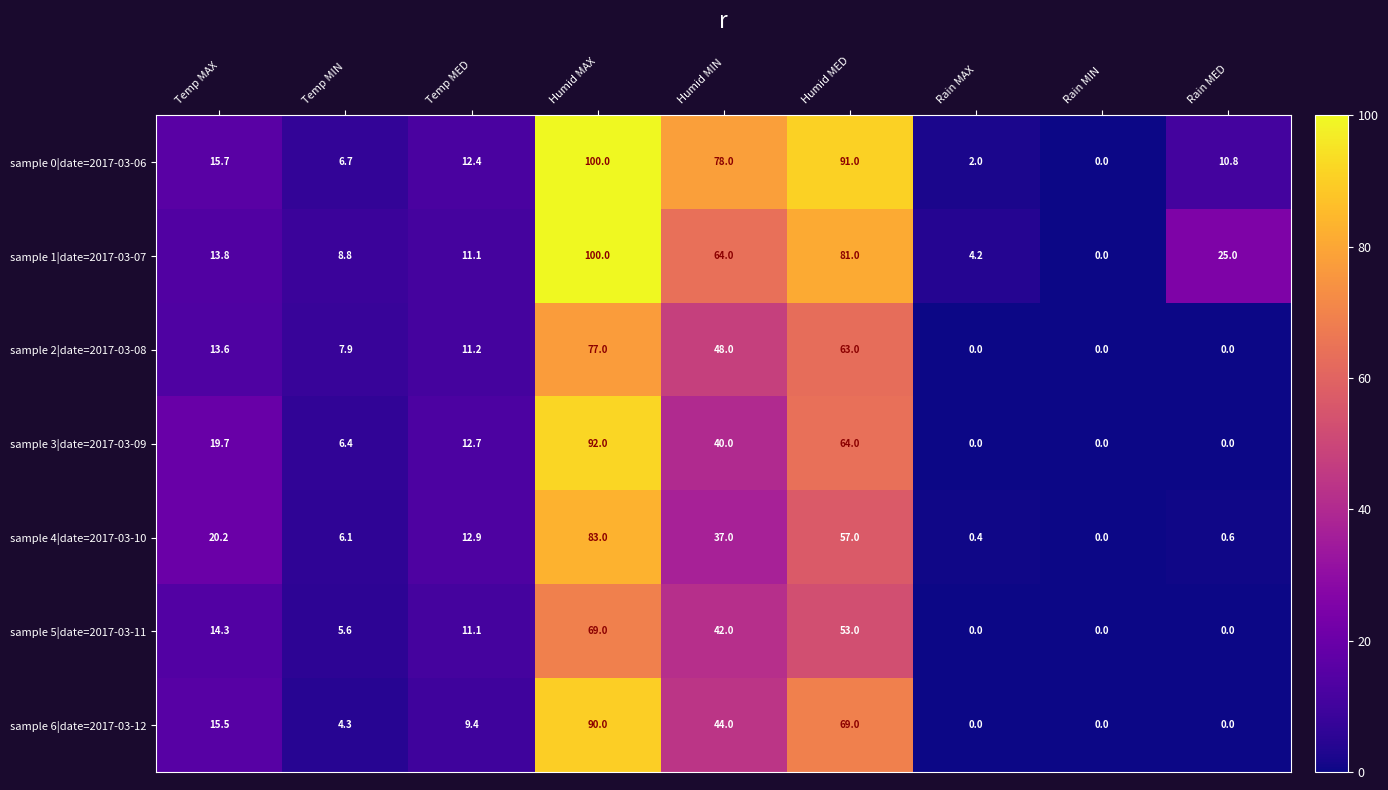

What is the highest value of the sample 2|date=2017-03-08 series?

77.0